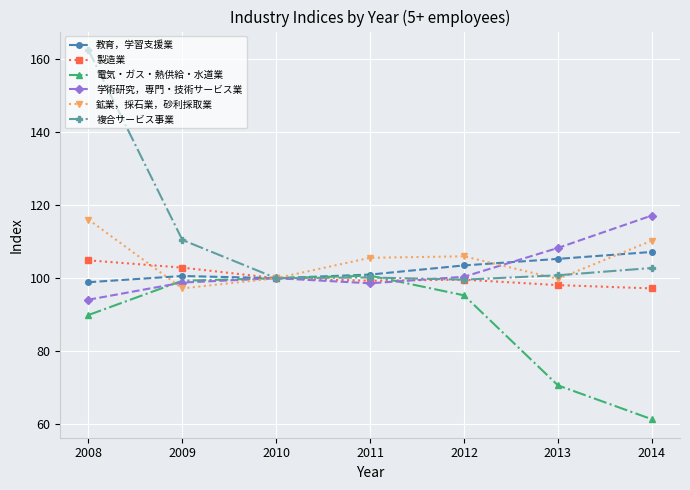

Which series has the largest range (max minus min)?

複合サービス事業